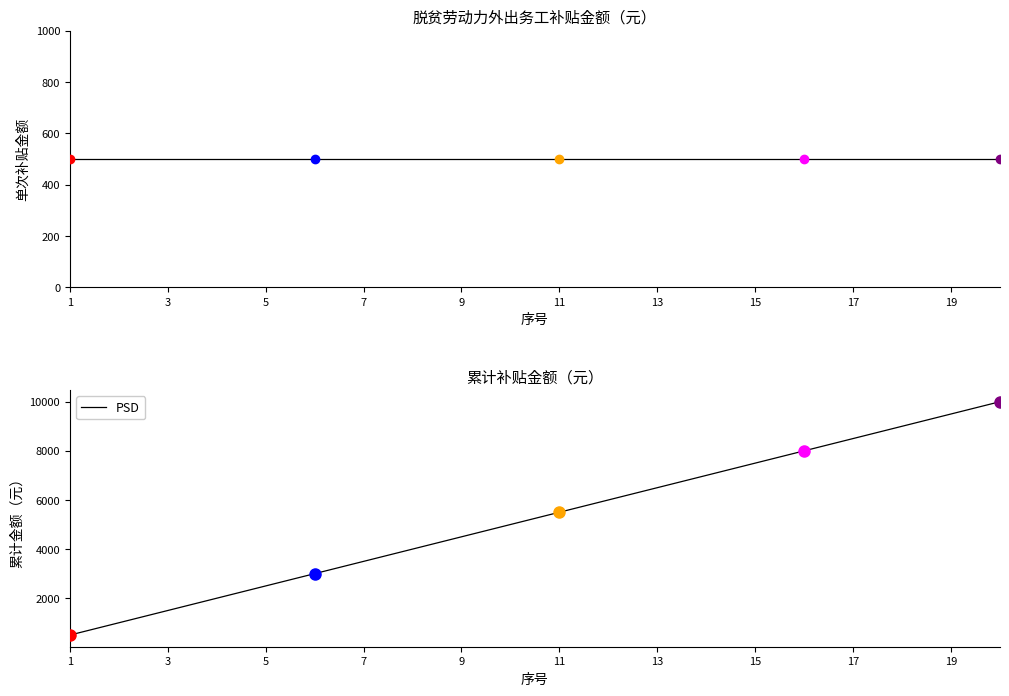

What is the smallest value displayed?

500